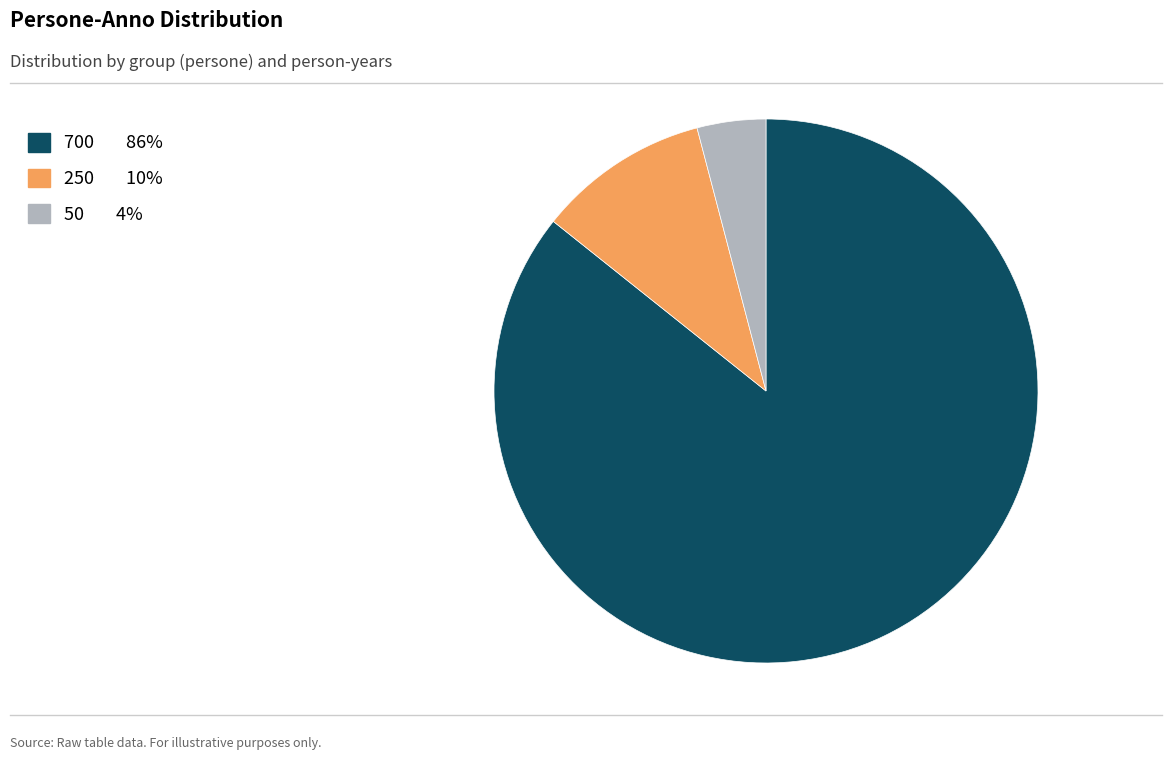

Is 250 10% the majority of the pie?

No